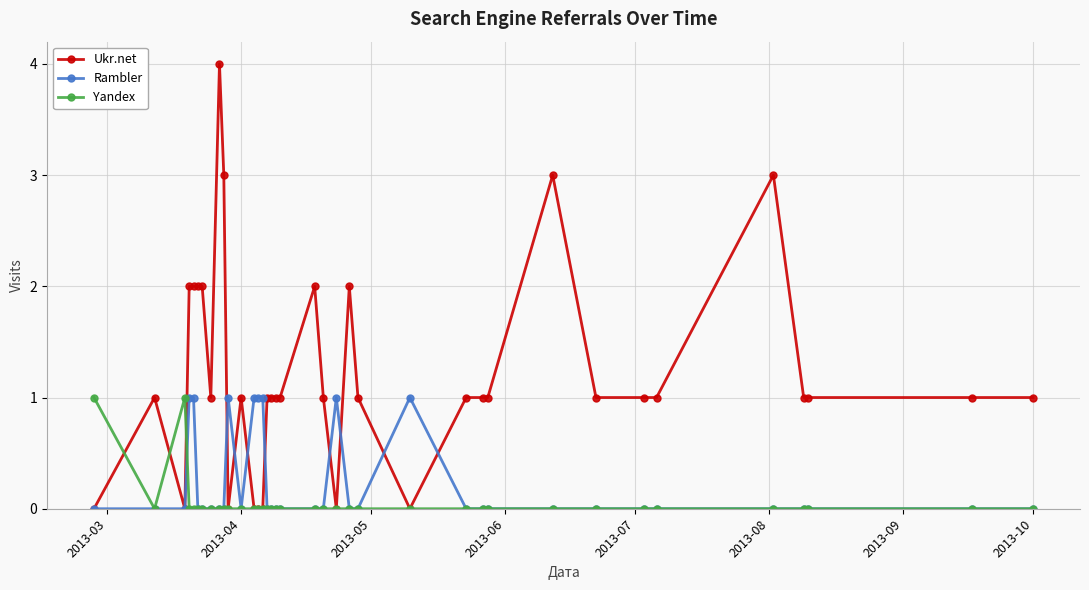

Which series has the largest total across all categories?

Ukr.net